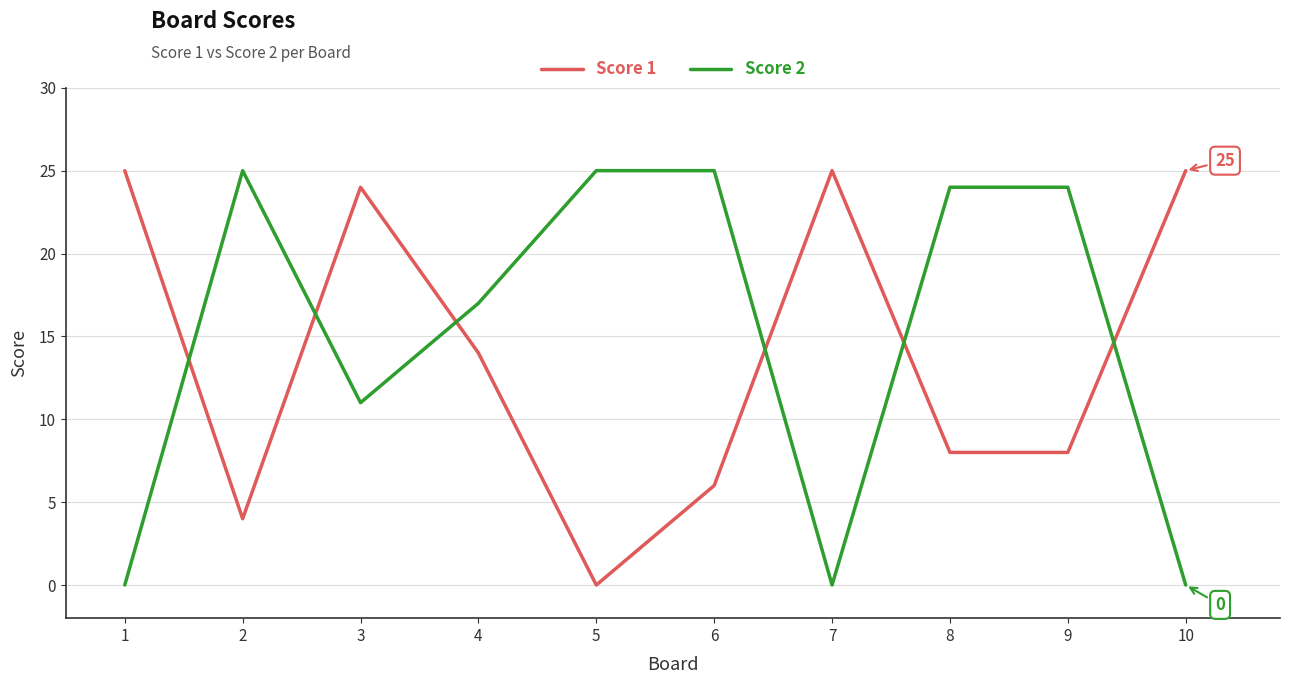

How many values in the Score 1 series are below 14?

5